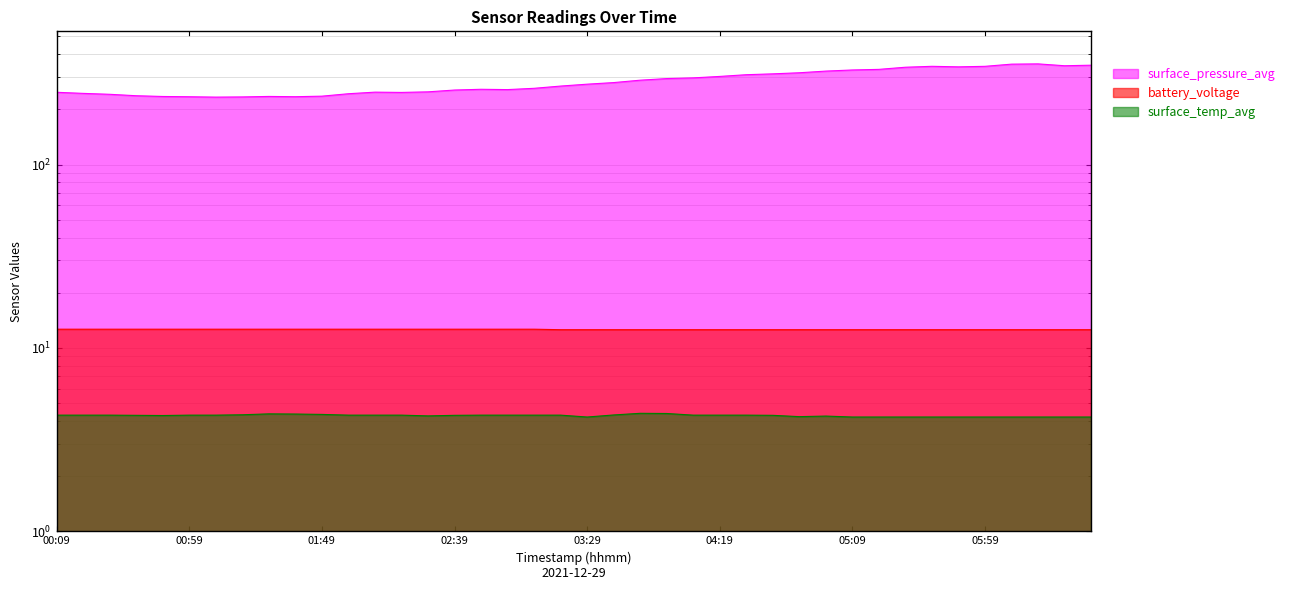

What is the value of the surface_temp_avg point at the 28th from the left?

4.3